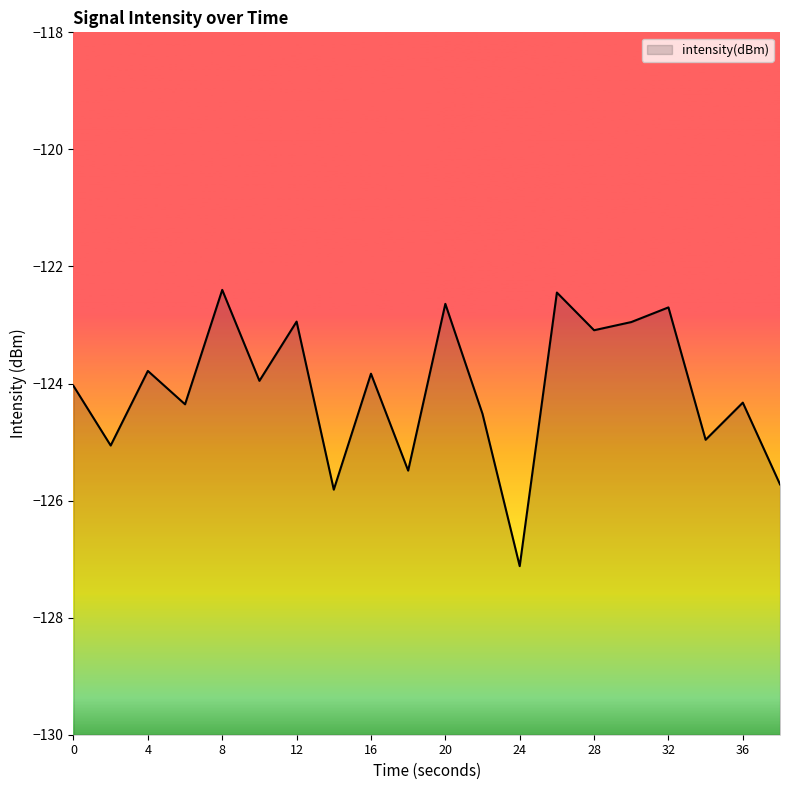

What is the approximate value at 6?

-124.4